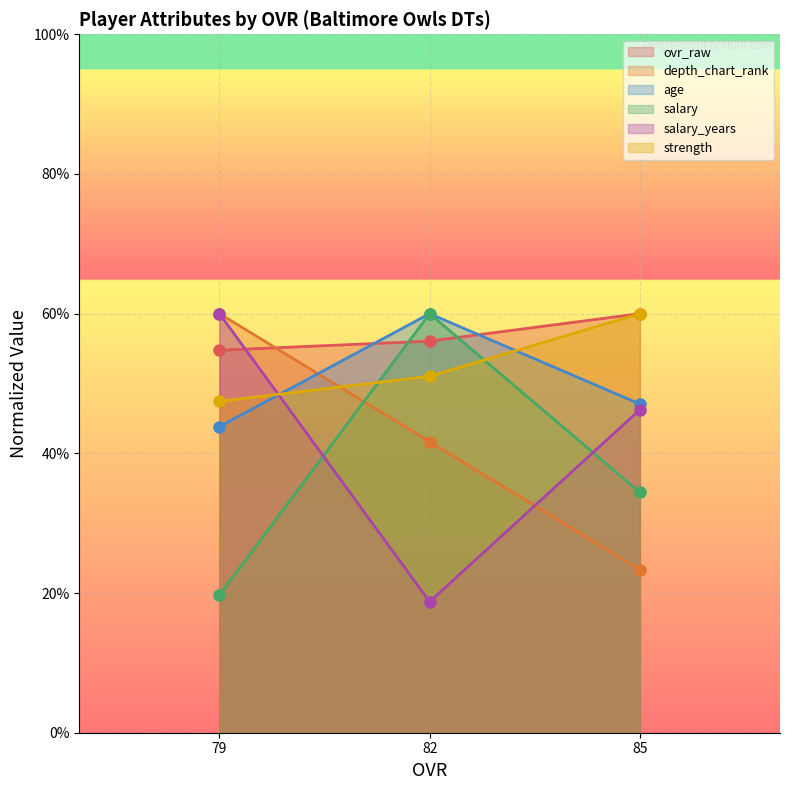

What is the average value of the age series?

50.3